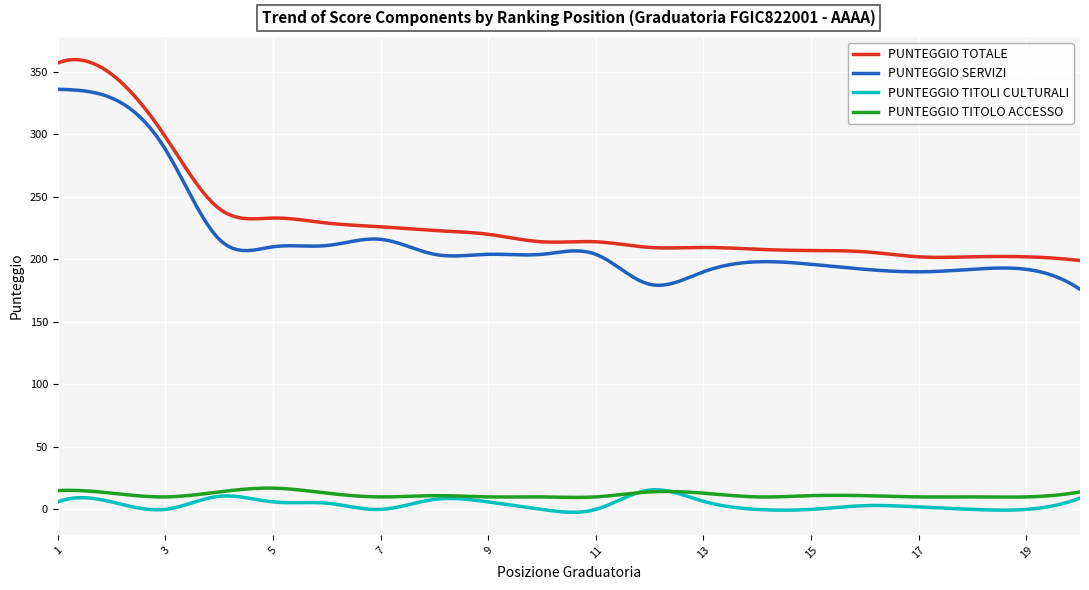

What is the lowest value of the PUNTEGGIO SERVIZI series?

176.0